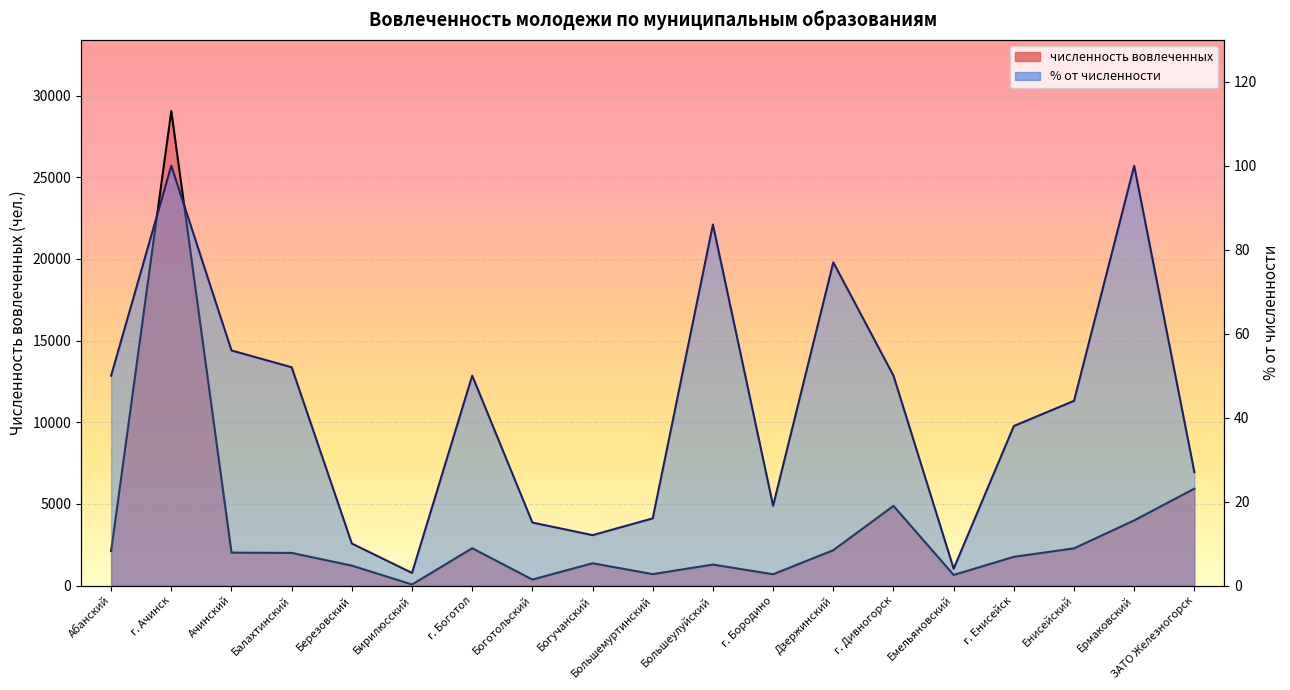

True or false: % от численности and численность вовлеченных intersect in this chart.

False